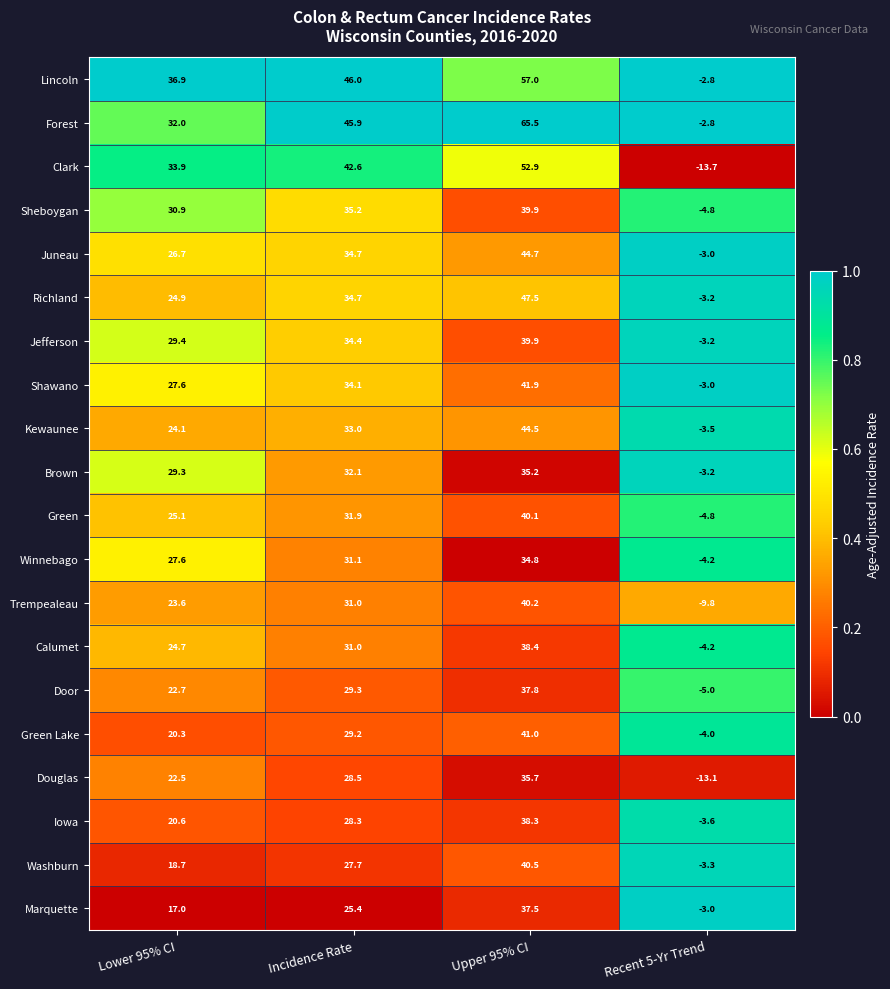

What is the total value across all series at Incidence Rate?

666.1